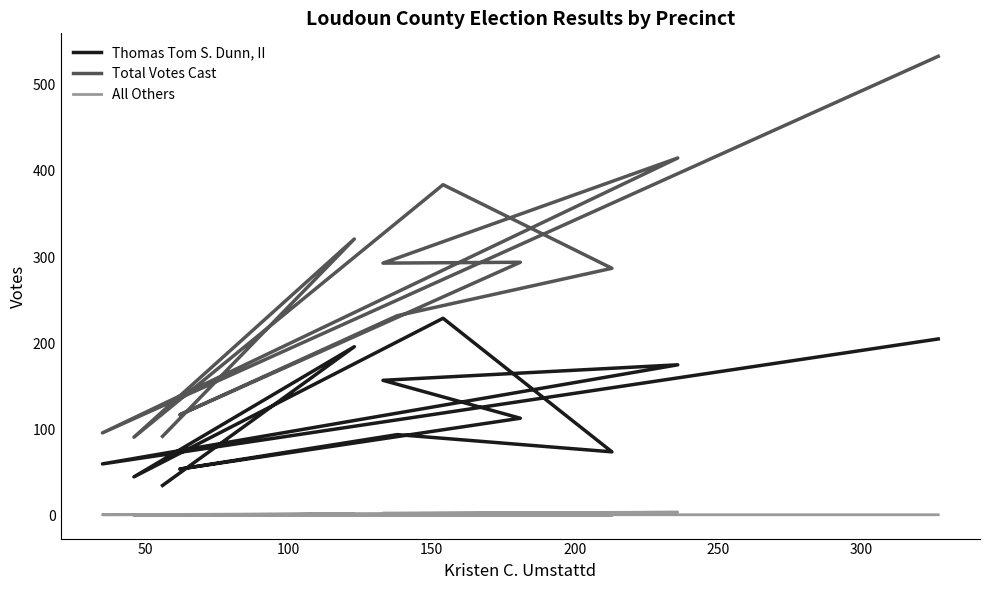

Rank the series by their average value, from highest to lowest.

Total Votes Cast, Thomas Tom S. Dunn, II, All Others